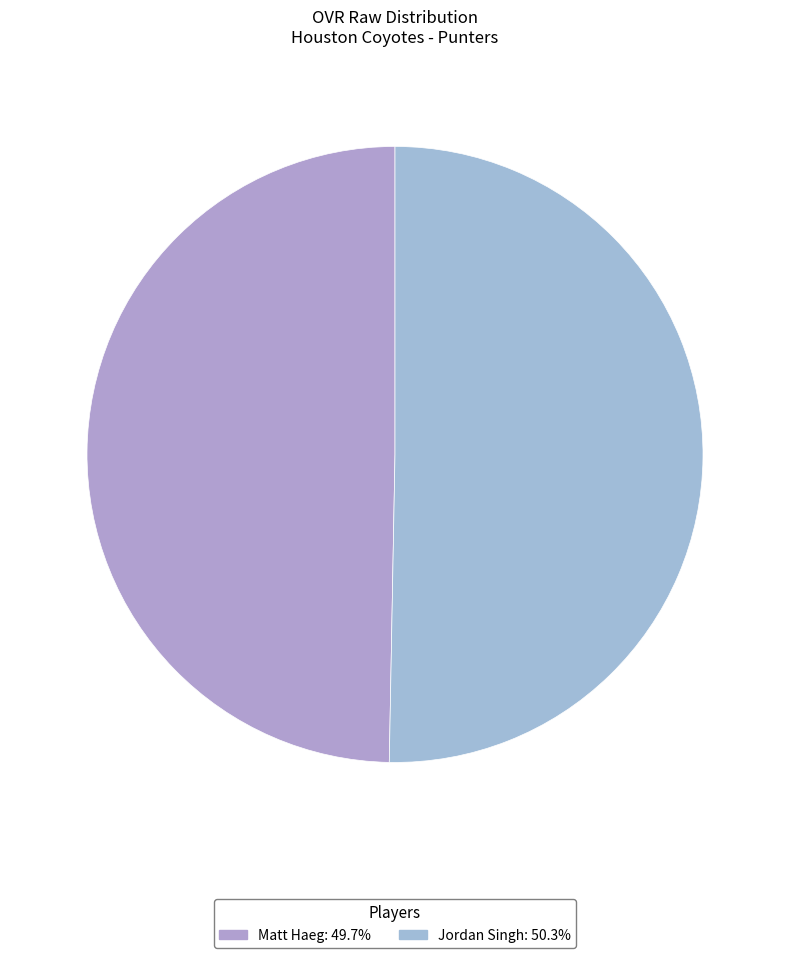

To the nearest percent, what is the average slice percentage?

50%